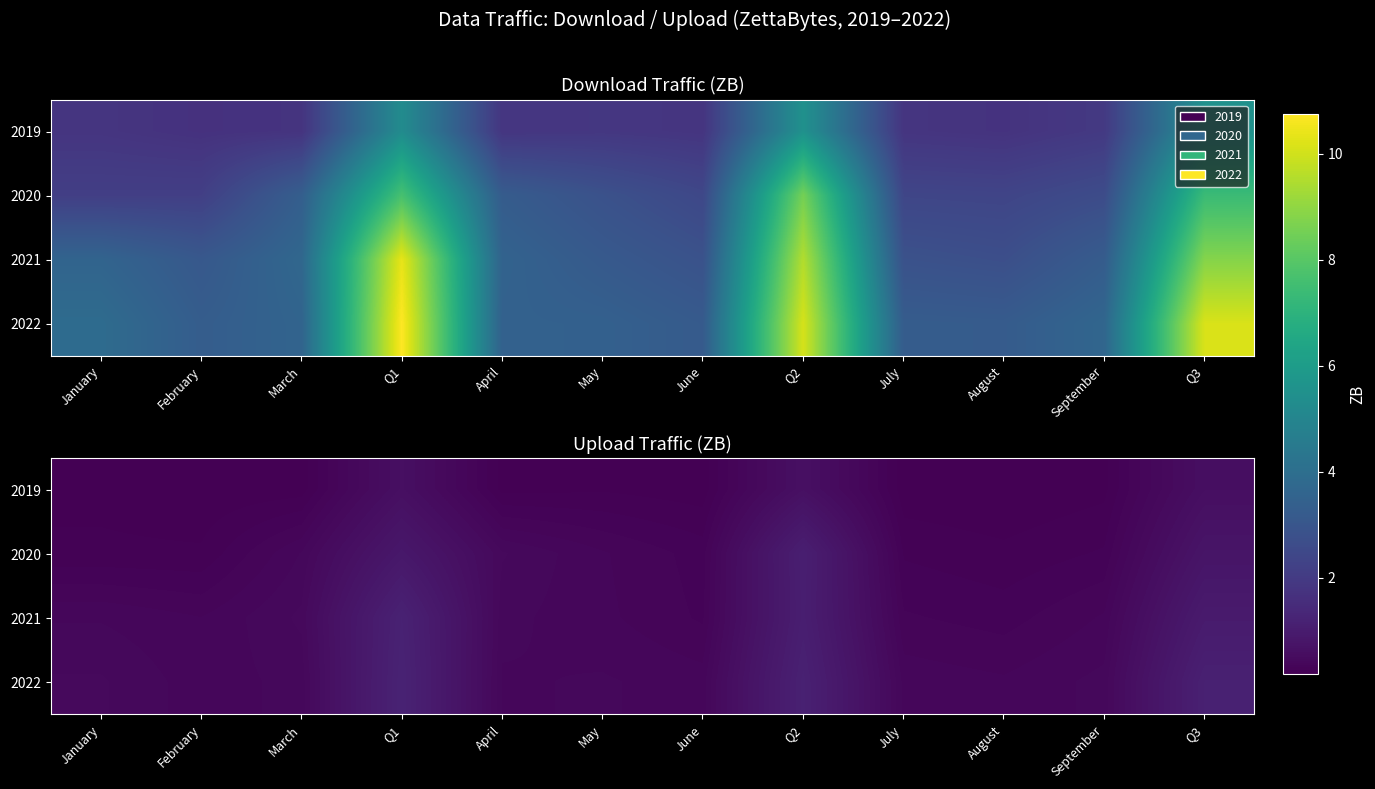

What is the spread (max minus min) of values at August?

0.2